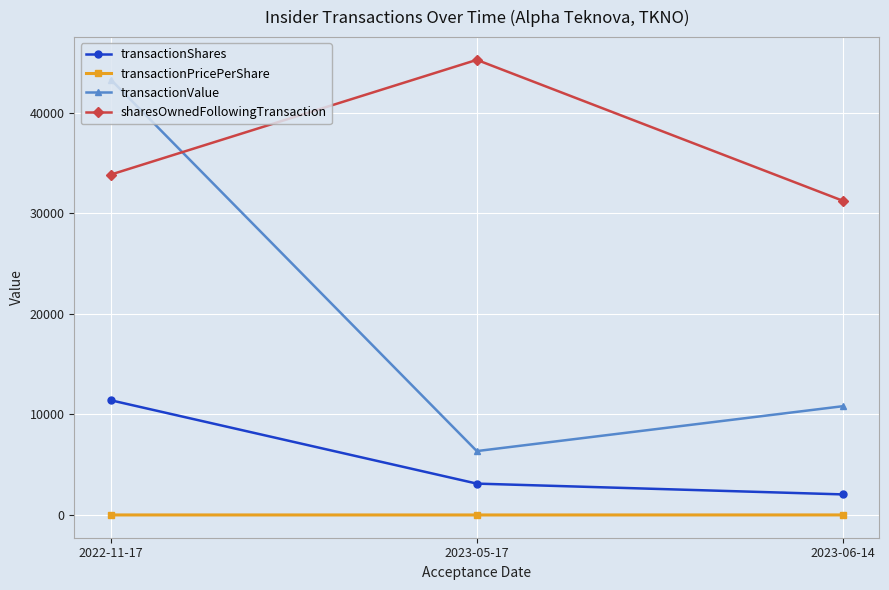

What is the difference between the highest and lowest values at 2023-06-14?

31228.7